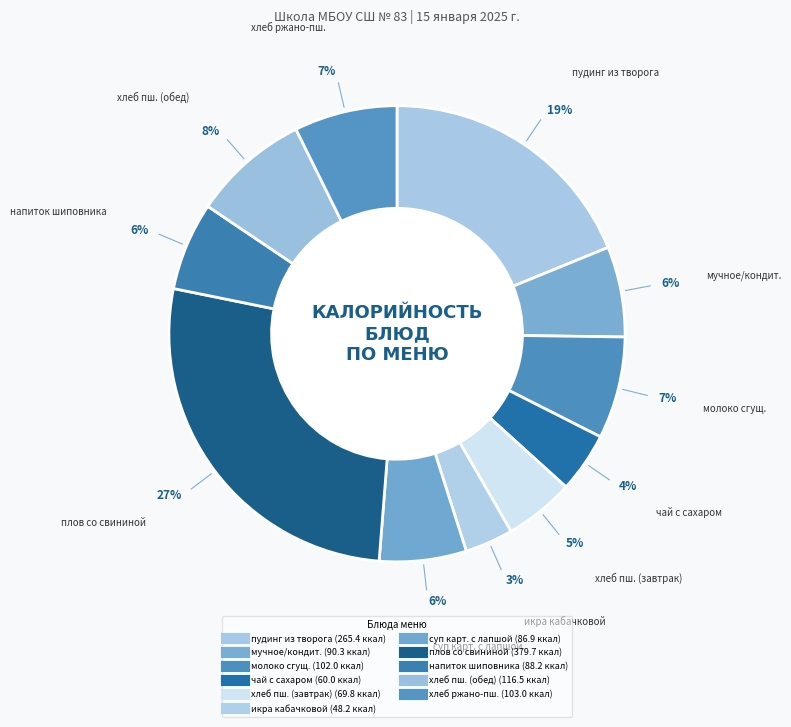

What is the smallest slice in the pie chart?

икра кабачковой